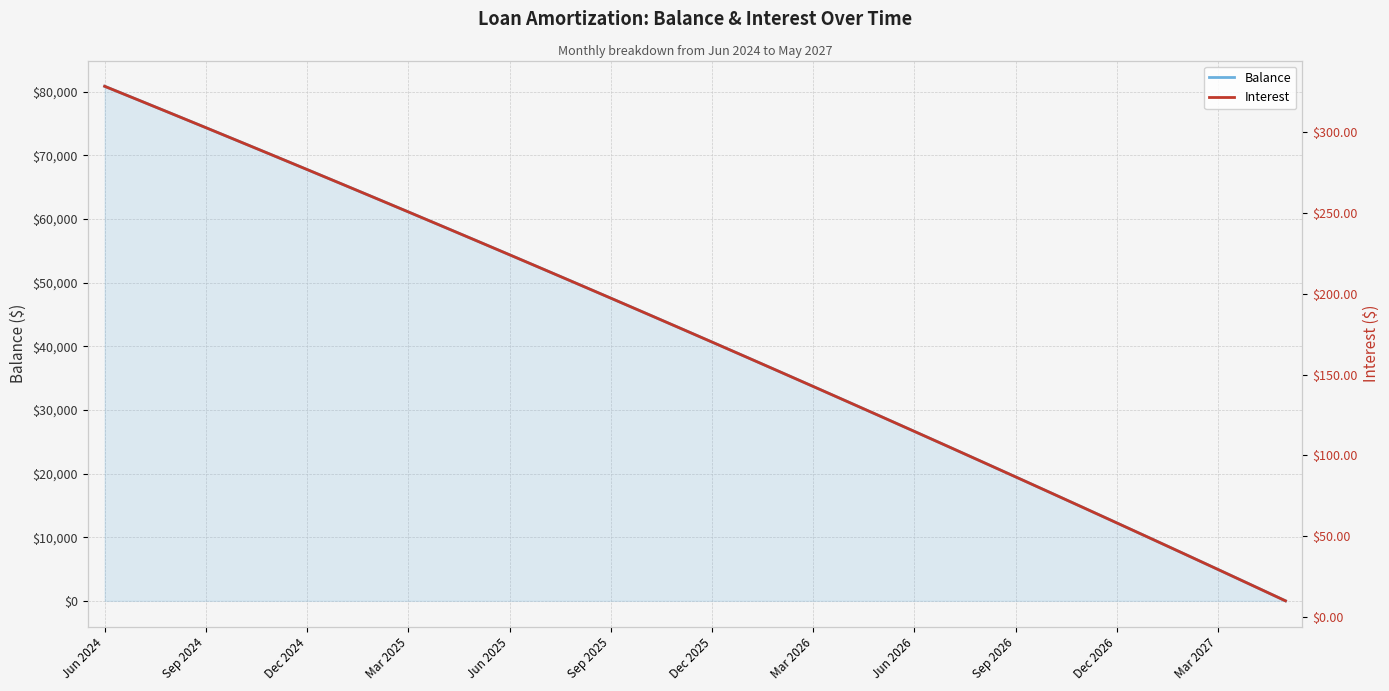

List the series in order of their overall mean, lowest first.

Interest, Balance